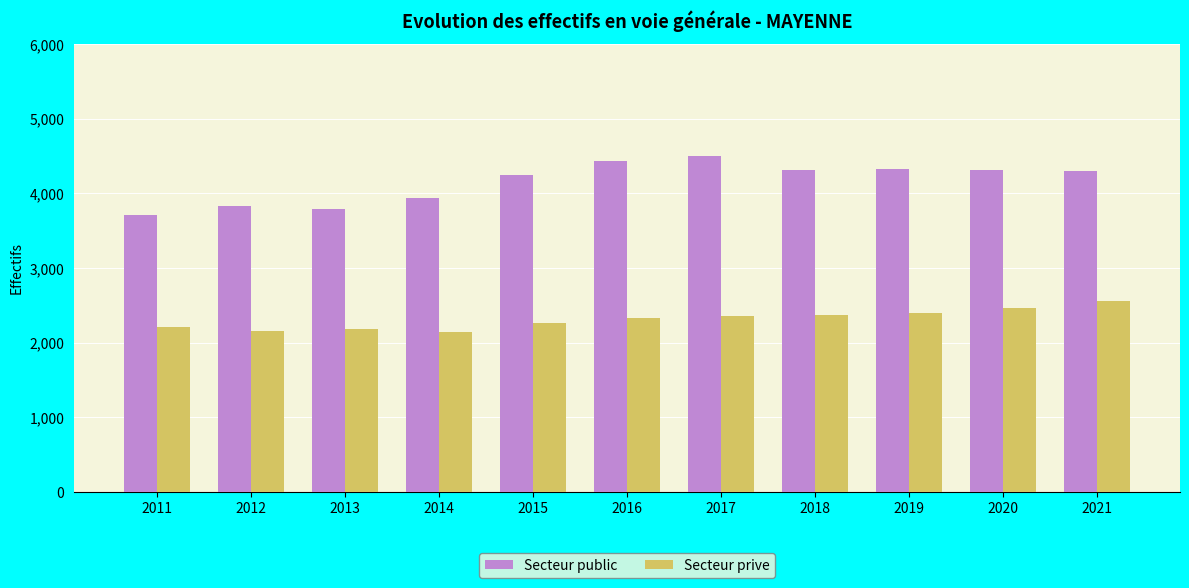

What is the smallest value displayed?

2148